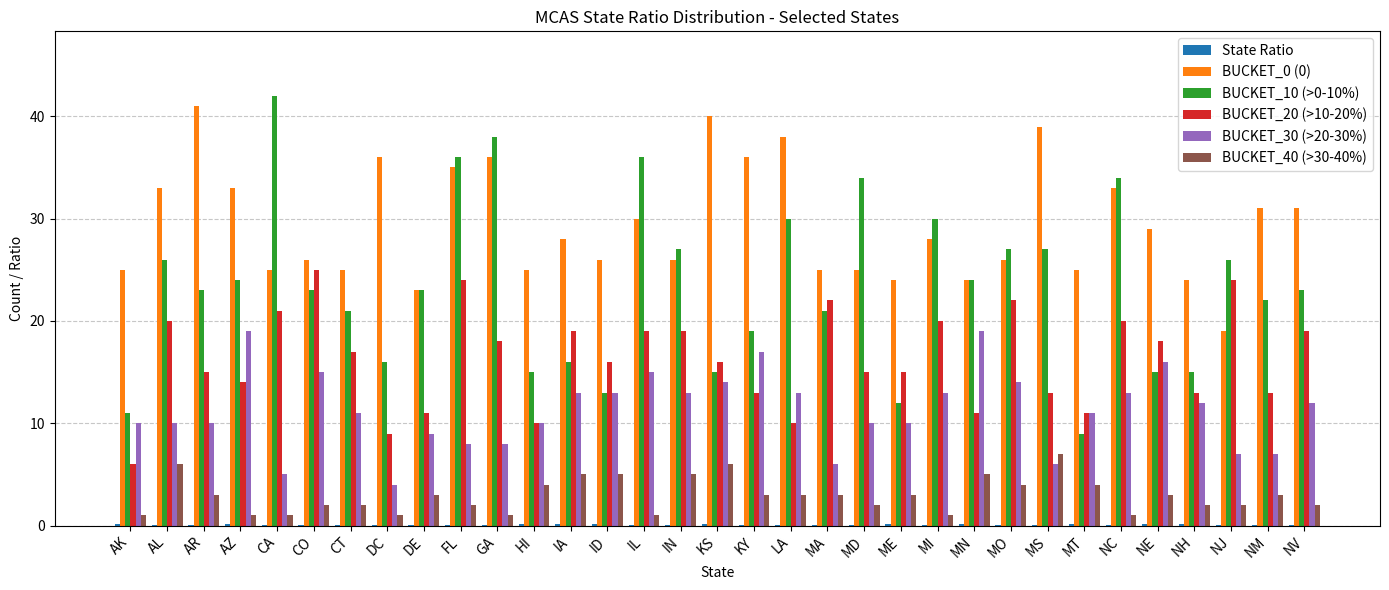

Is it true that BUCKET_40 (>30-40%) equals 2.7 at MN?

False